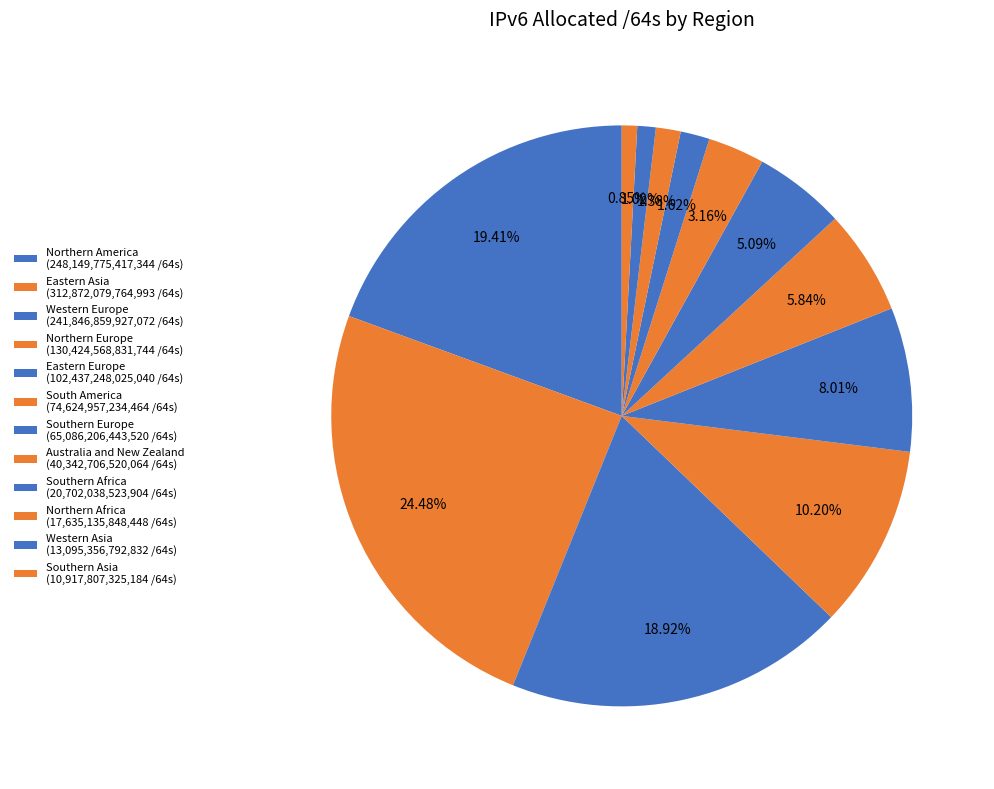

Is there any slice that represents more than half of the pie?

No